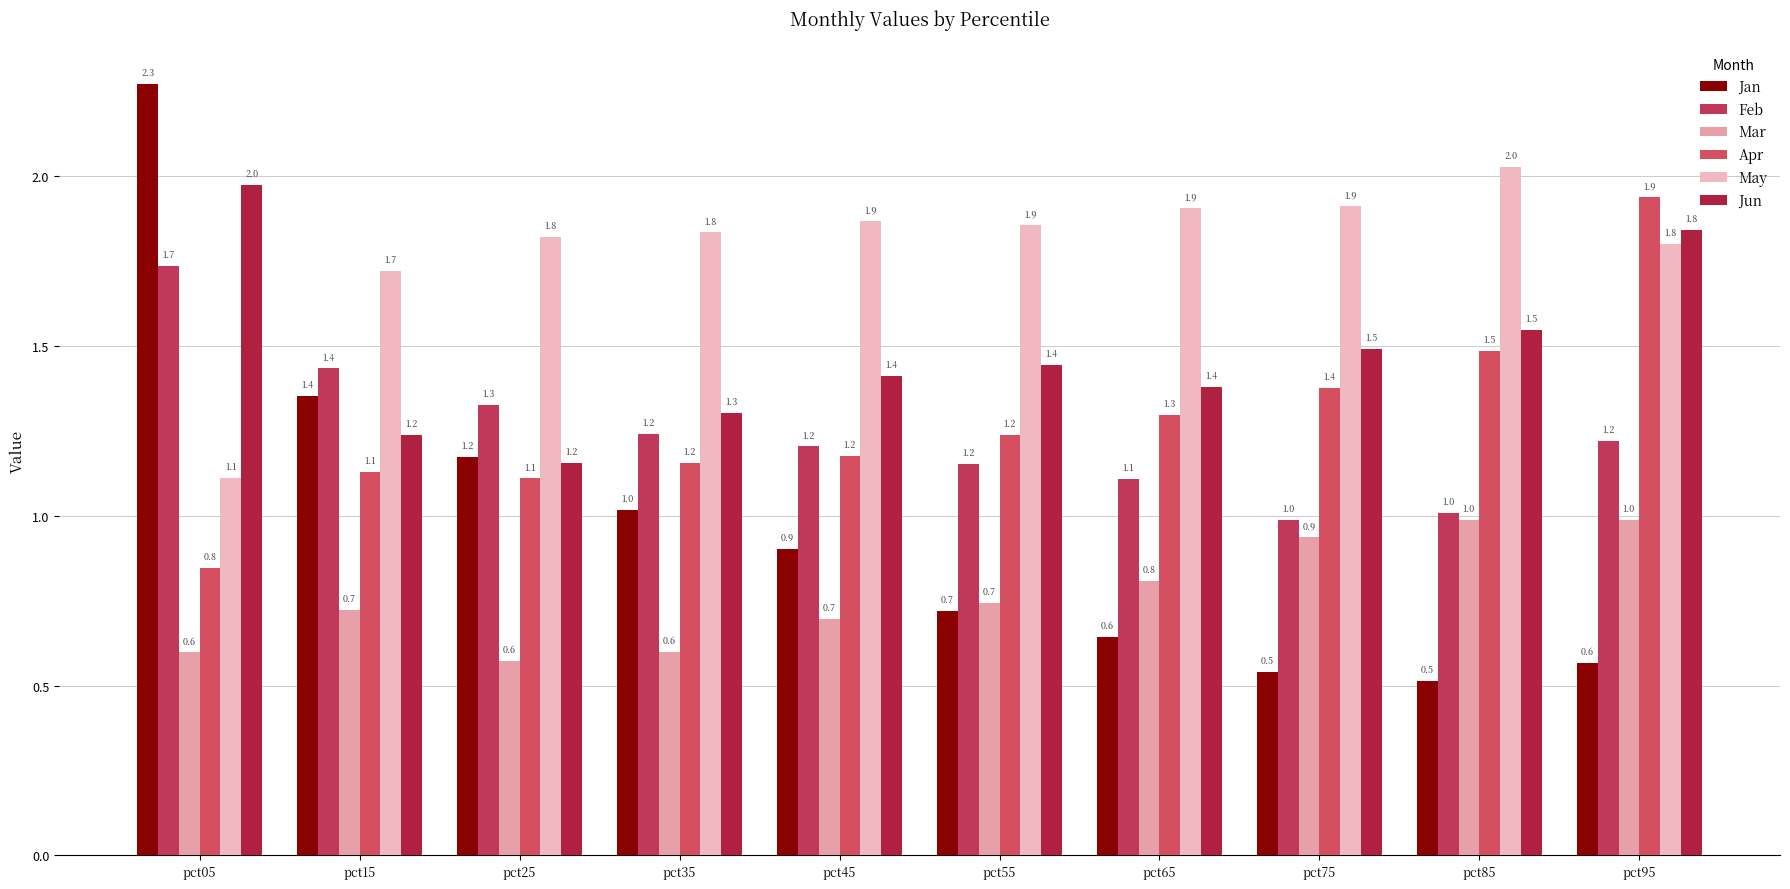

At pct25, list the series in order from smallest to largest.

Mar, Apr, Jun, Jan, Feb, May